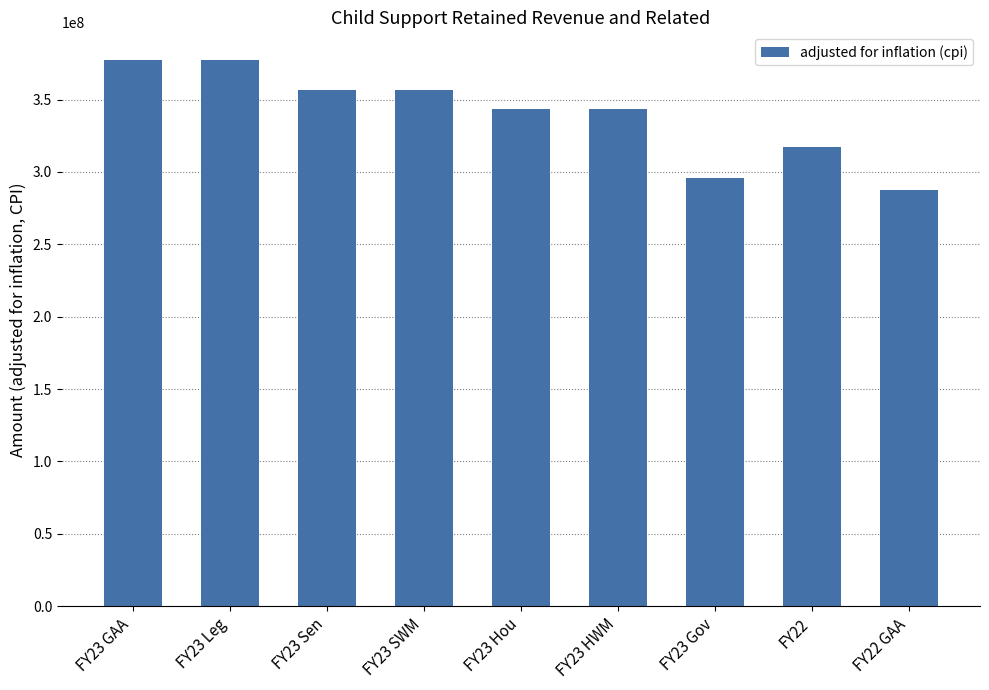

How many categories are shown in the chart?

9